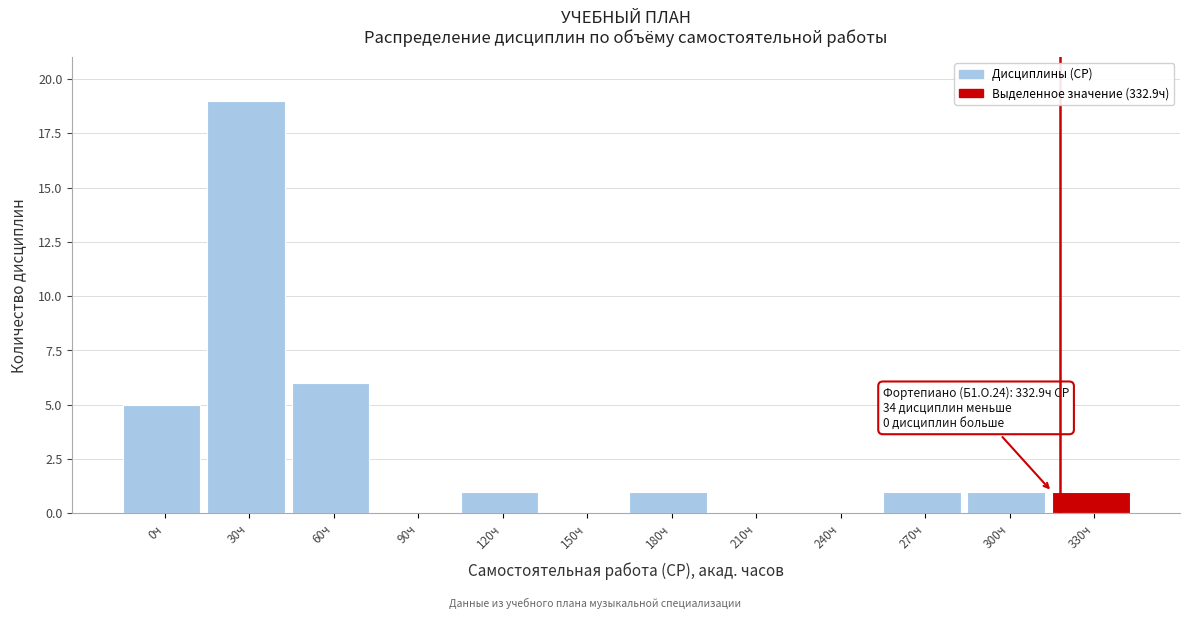

Reading left to right, what are all the values shown in this chart?

0ч=5	30ч=19	60ч=6	90ч=0	120ч=1	150ч=0	180ч=1	210ч=0	240ч=0	270ч=1	300ч=1	330ч=1